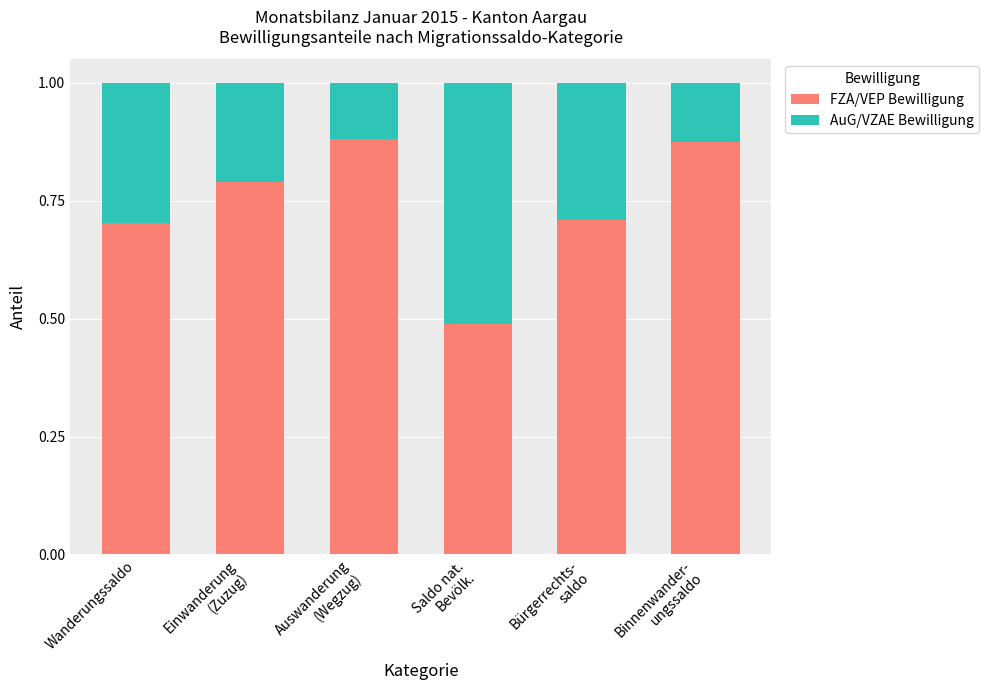

What is the average value of the FZA/VEP Bewilligung series?

0.7